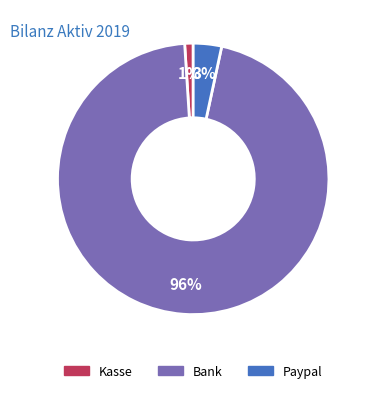

How many segments does this pie chart have?

3